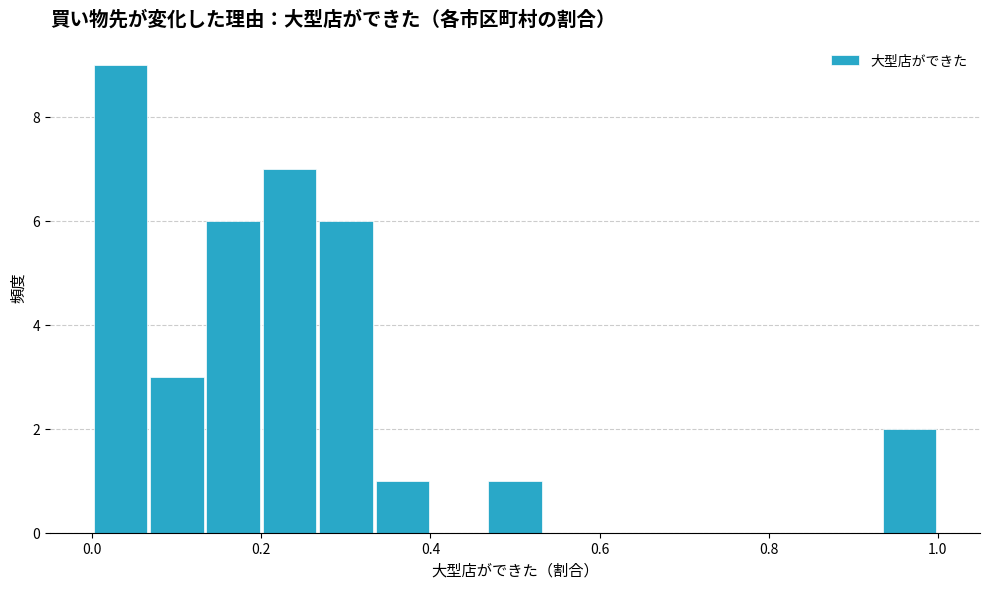

Around what value on the x-axis is the tallest bar? Give the approximate position of its centre, as read against the axis.

0.04